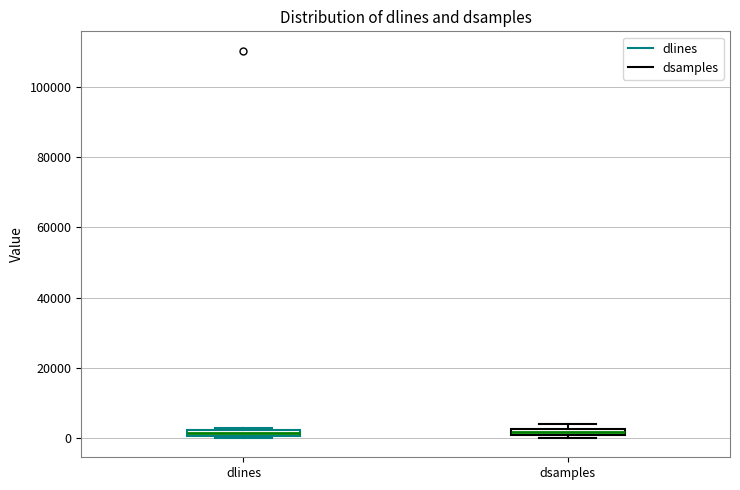

Where is the upper edge of the box for dlines on the y-axis? The values are not printed on the chart, so give them approximately, as read against the axis.

2000